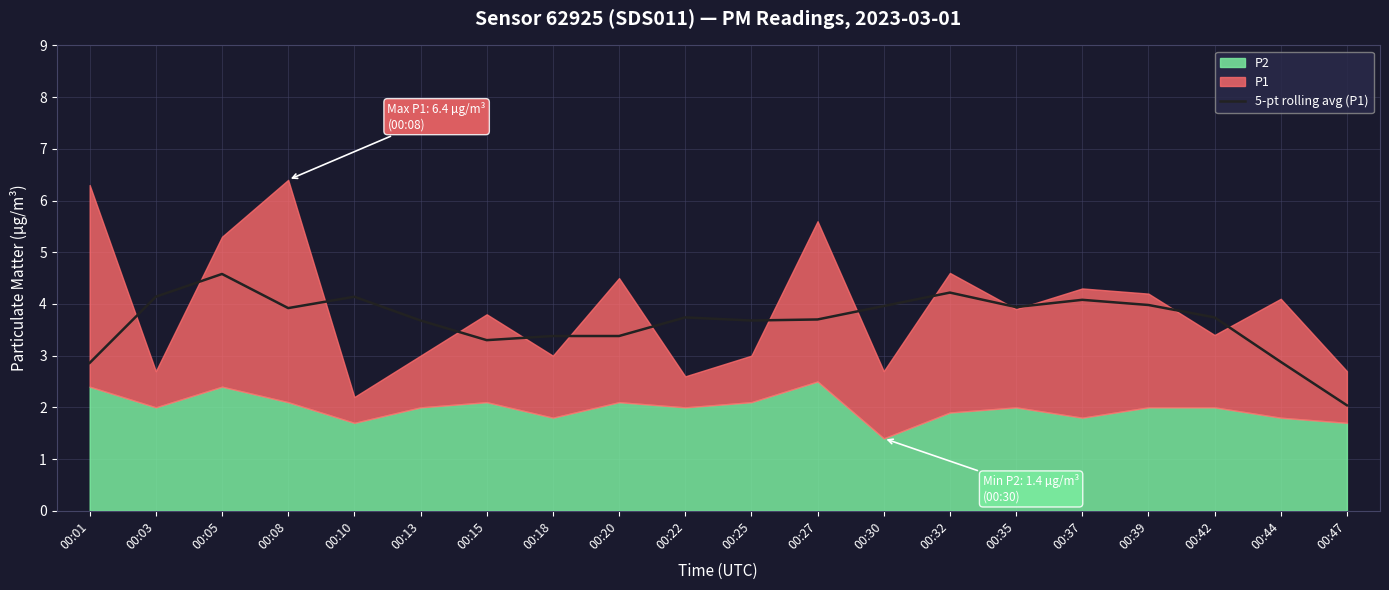

Is it true that the value at 00:05 is 1.6?

False